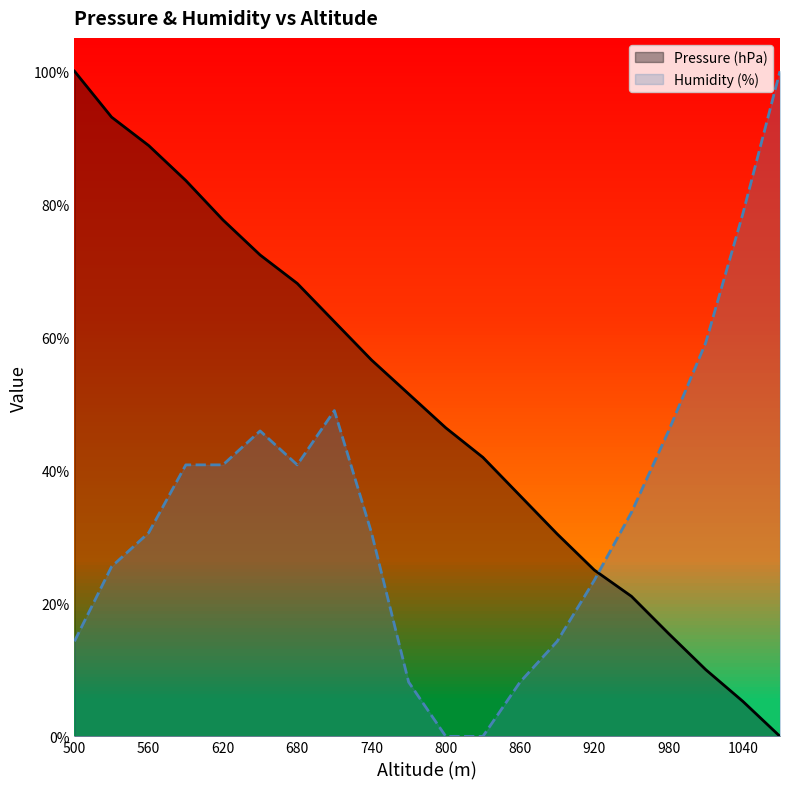

How many values in the Humidity (%) series are below 33?

10